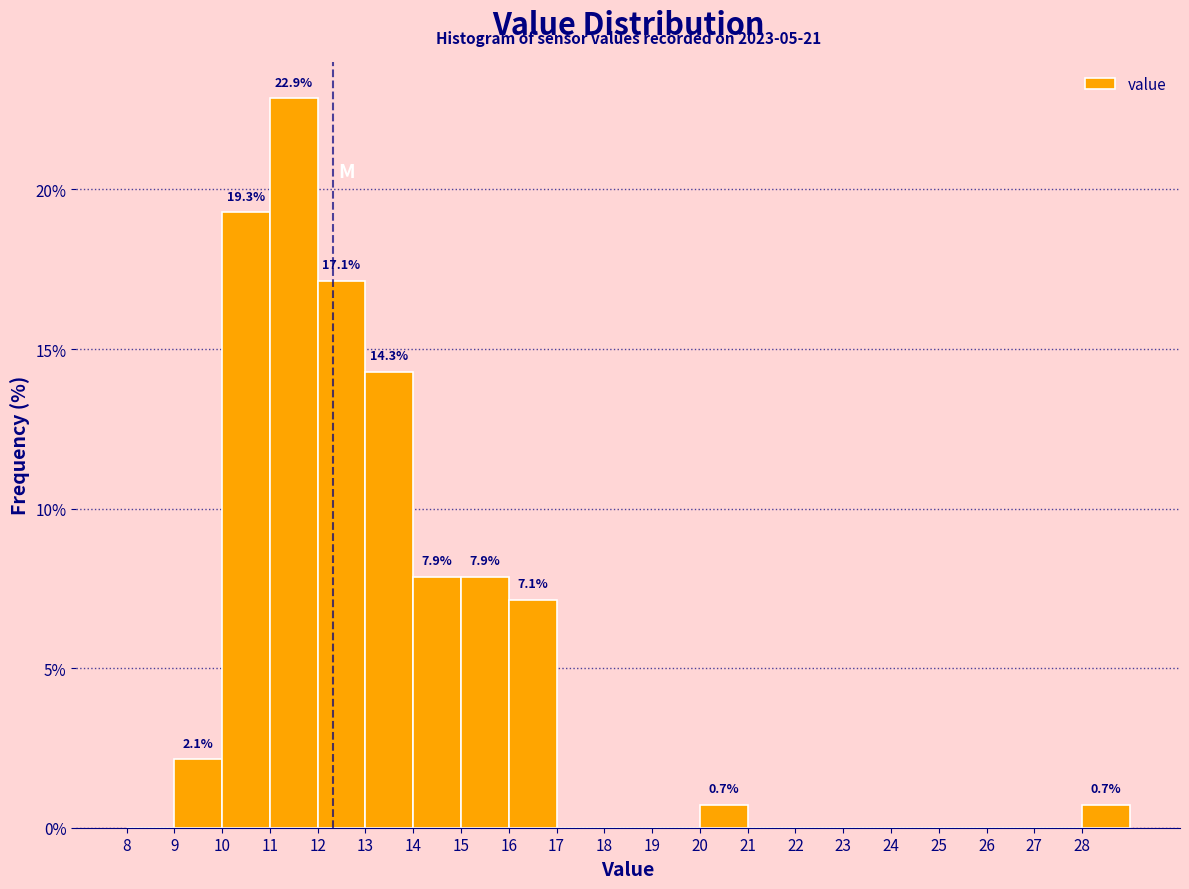

Which range on the x-axis has the tallest bar?

11 to 12